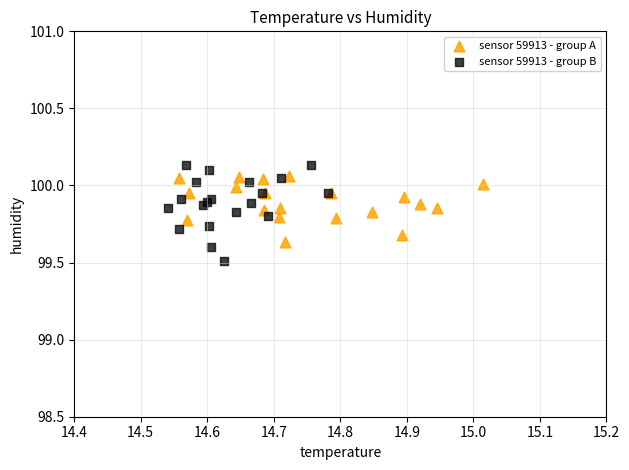

Which series reaches the maximum Y coordinate?

sensor 59913 - group B